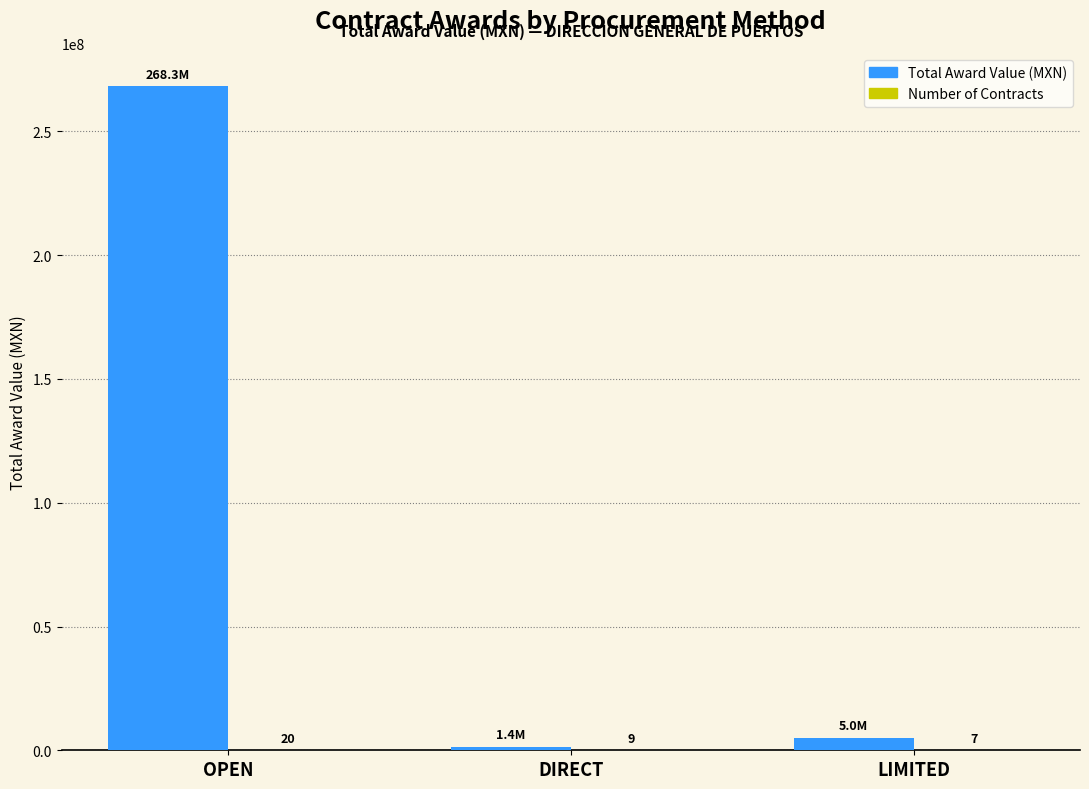

Which series changed the most between DIRECT and LIMITED?

Total Award Value (MXN)